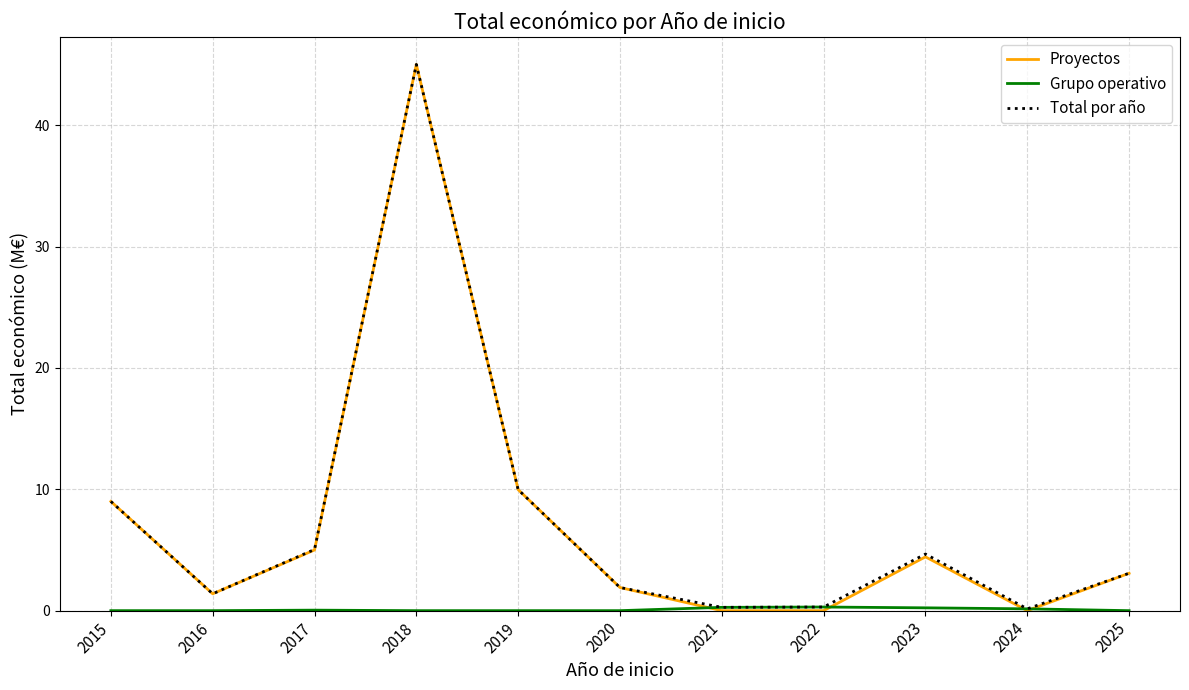

What is the difference between the highest and lowest values at 2016?

1.4